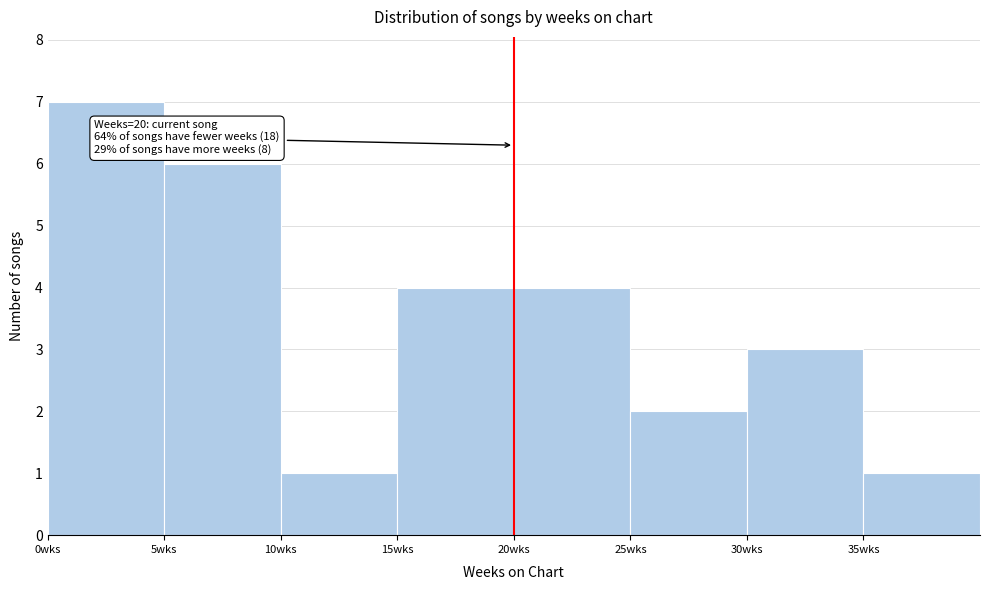

Which range on the x-axis has the tallest bar?

0 to 5